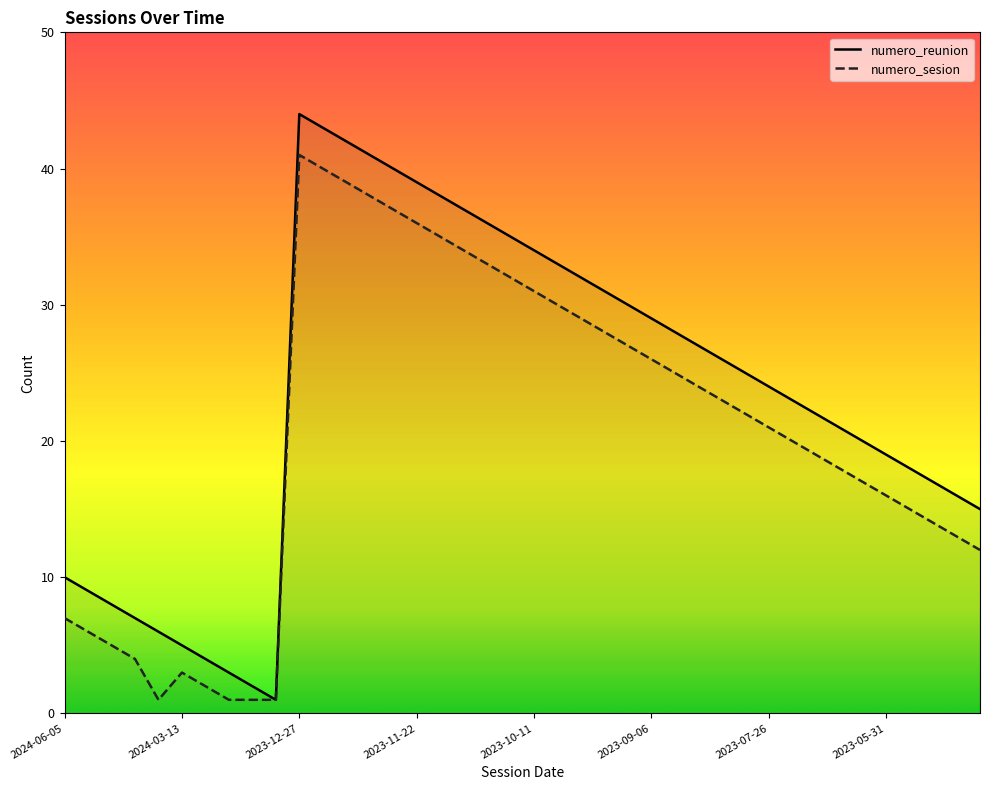

The value of numero_reunion at 2024-06-05 is 17. True or false?

False